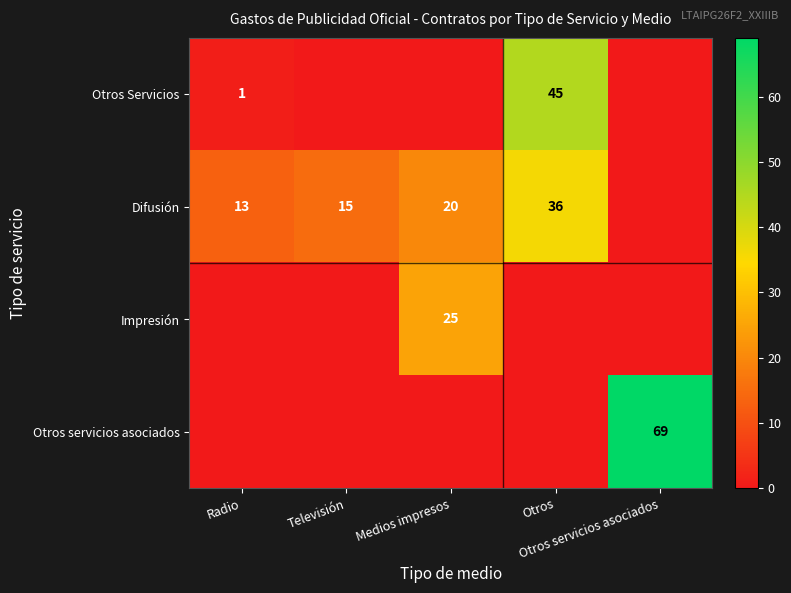

What is the approximate value of Otros Servicios at Otros, to the nearest 10?

40